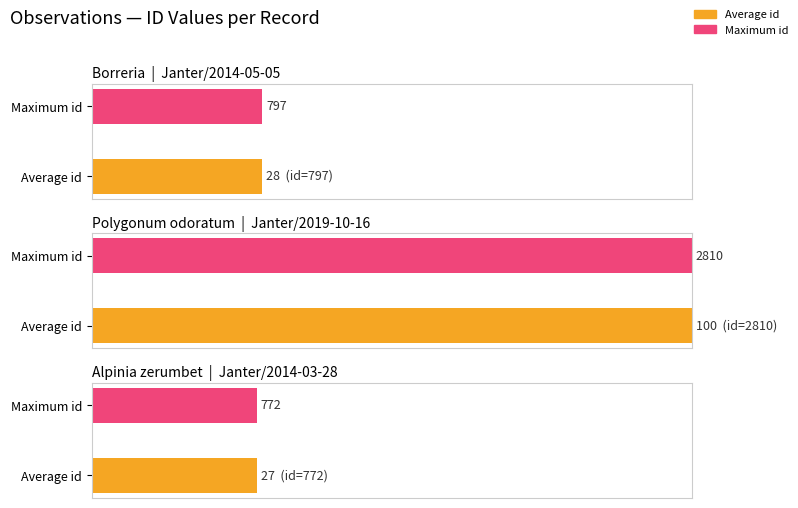

What is the ratio of the value at Janter/2014-05-05 to the value at Janter/2014-03-28?

1.0